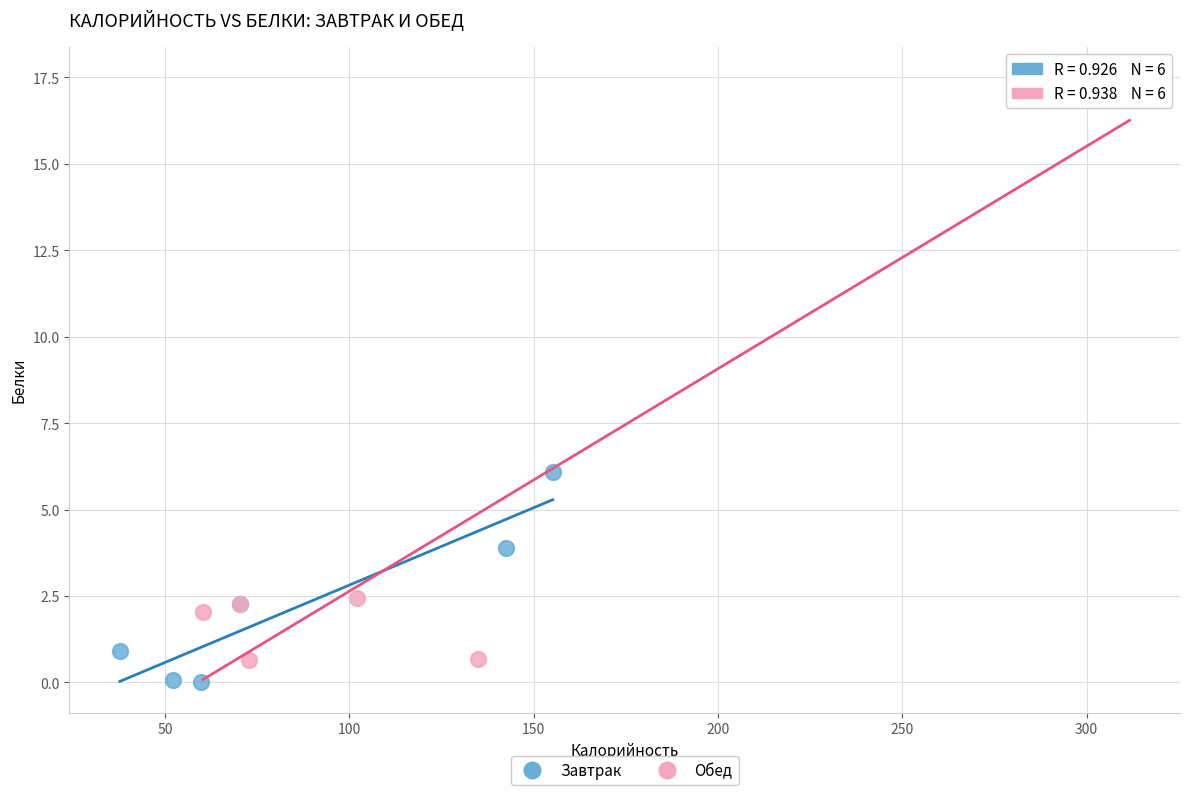

Which series has the widest spread of Y values?

Обед